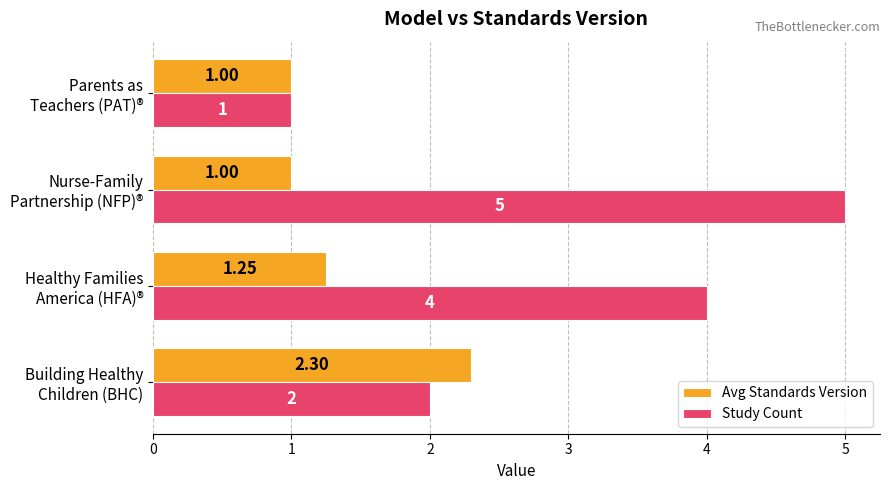

What is the sum of all Study Count values?

12.0